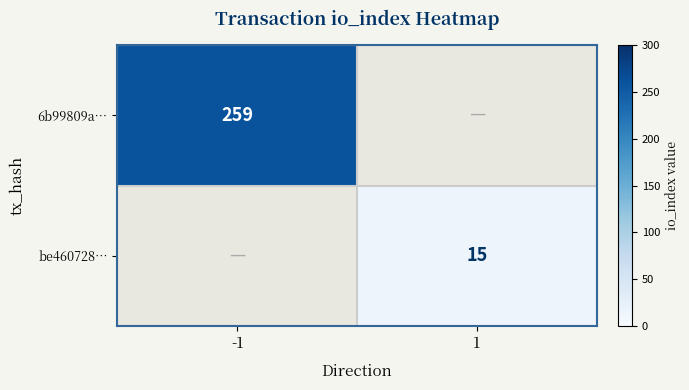

Is it true that be460728… equals 15 at 1?

True